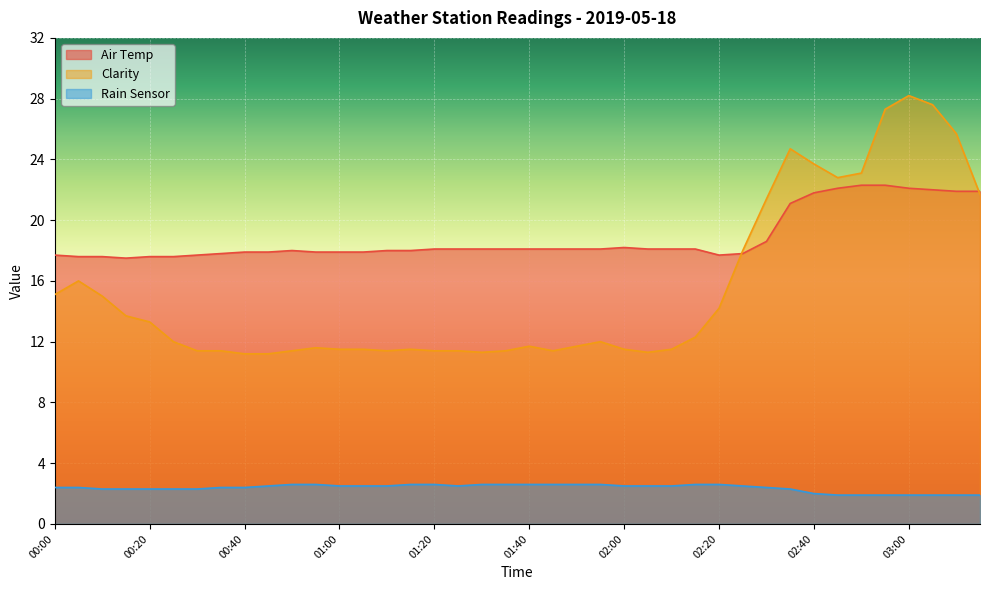

What is the sum of all Rain Sensor values?

94.8